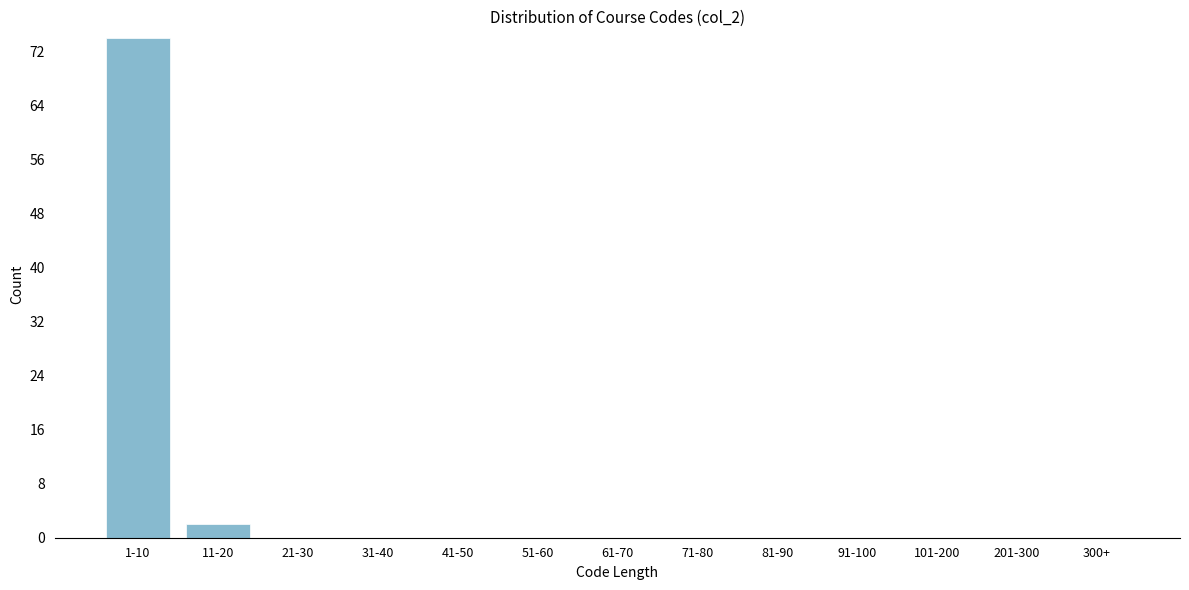

Reading left to right, what are all the values shown in this chart?

1-10=74	11-20=2	21-30=0	31-40=0	41-50=0	51-60=0	61-70=0	71-80=0	81-90=0	91-100=0	101-200=0	201-300=0	300+=0